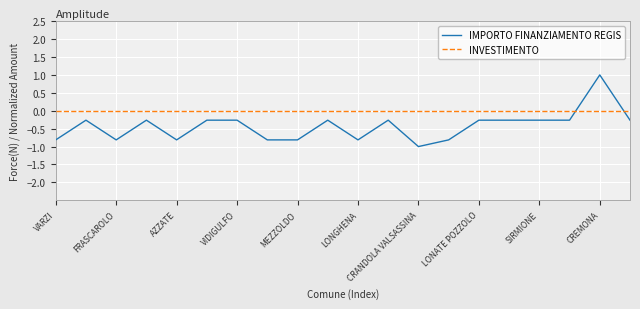

What is the difference between the maximum and minimum values in the IMPORTO FINANZIAMENTO REGIS series?

2.0